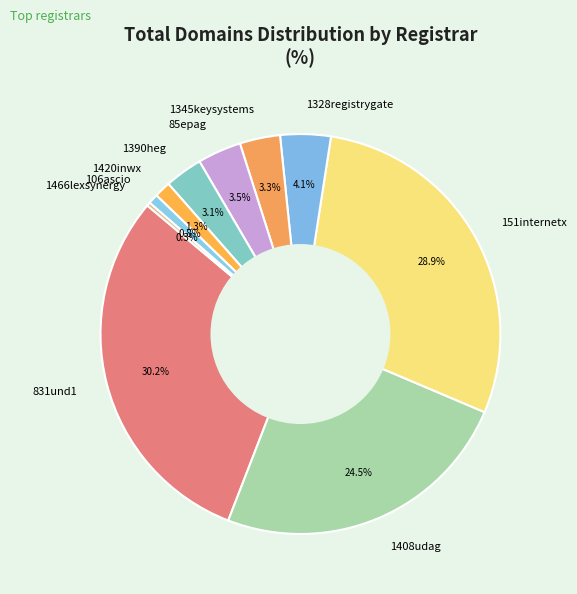

Between 1420inwx and 85epag, which is larger?

85epag